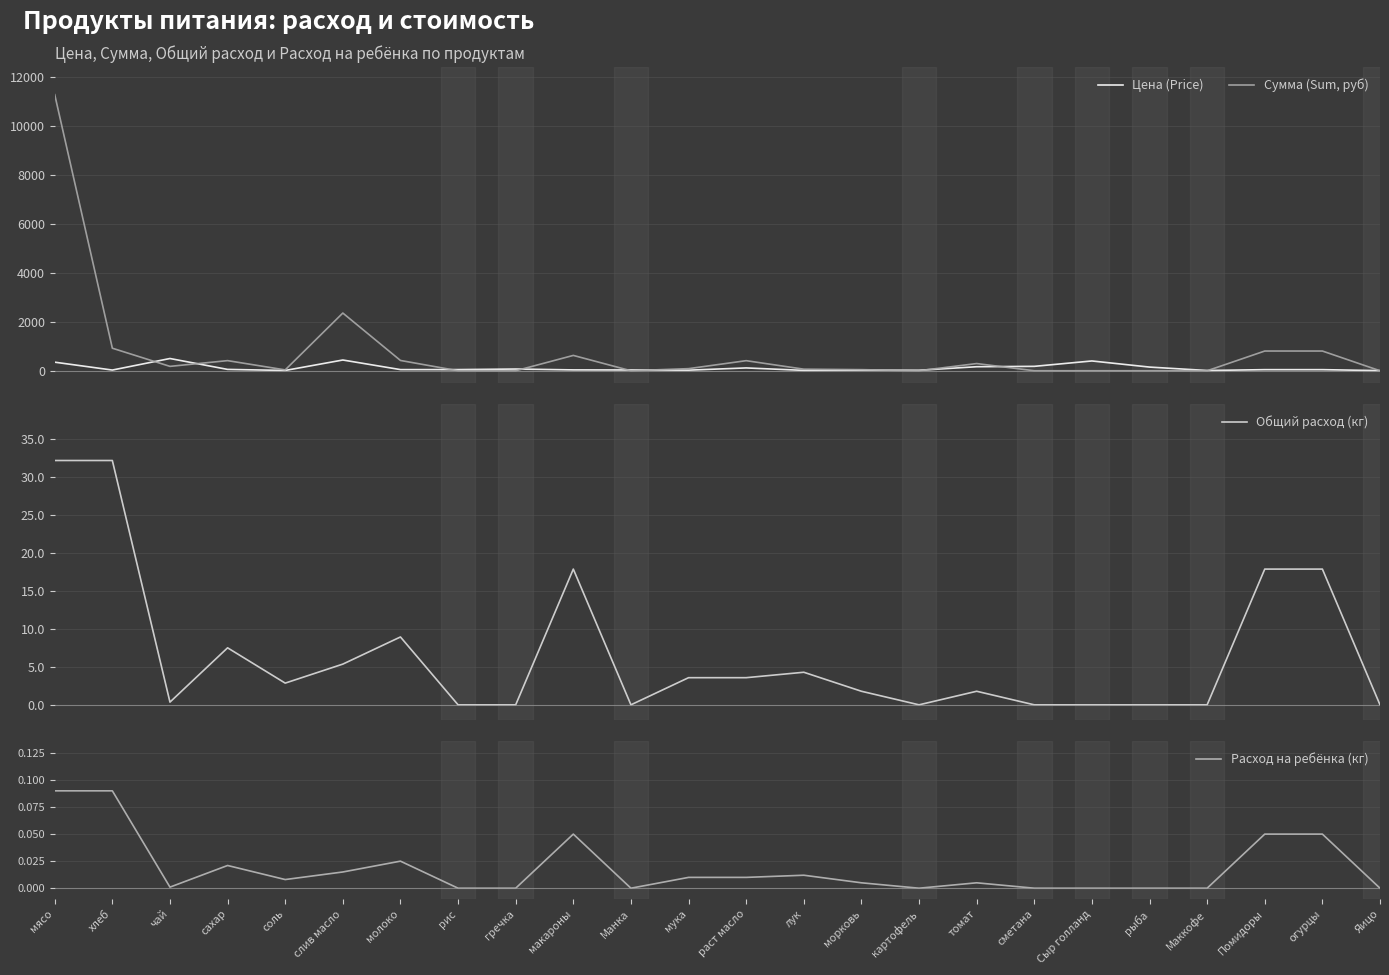

What is the label of the 12th point from the left?

мука